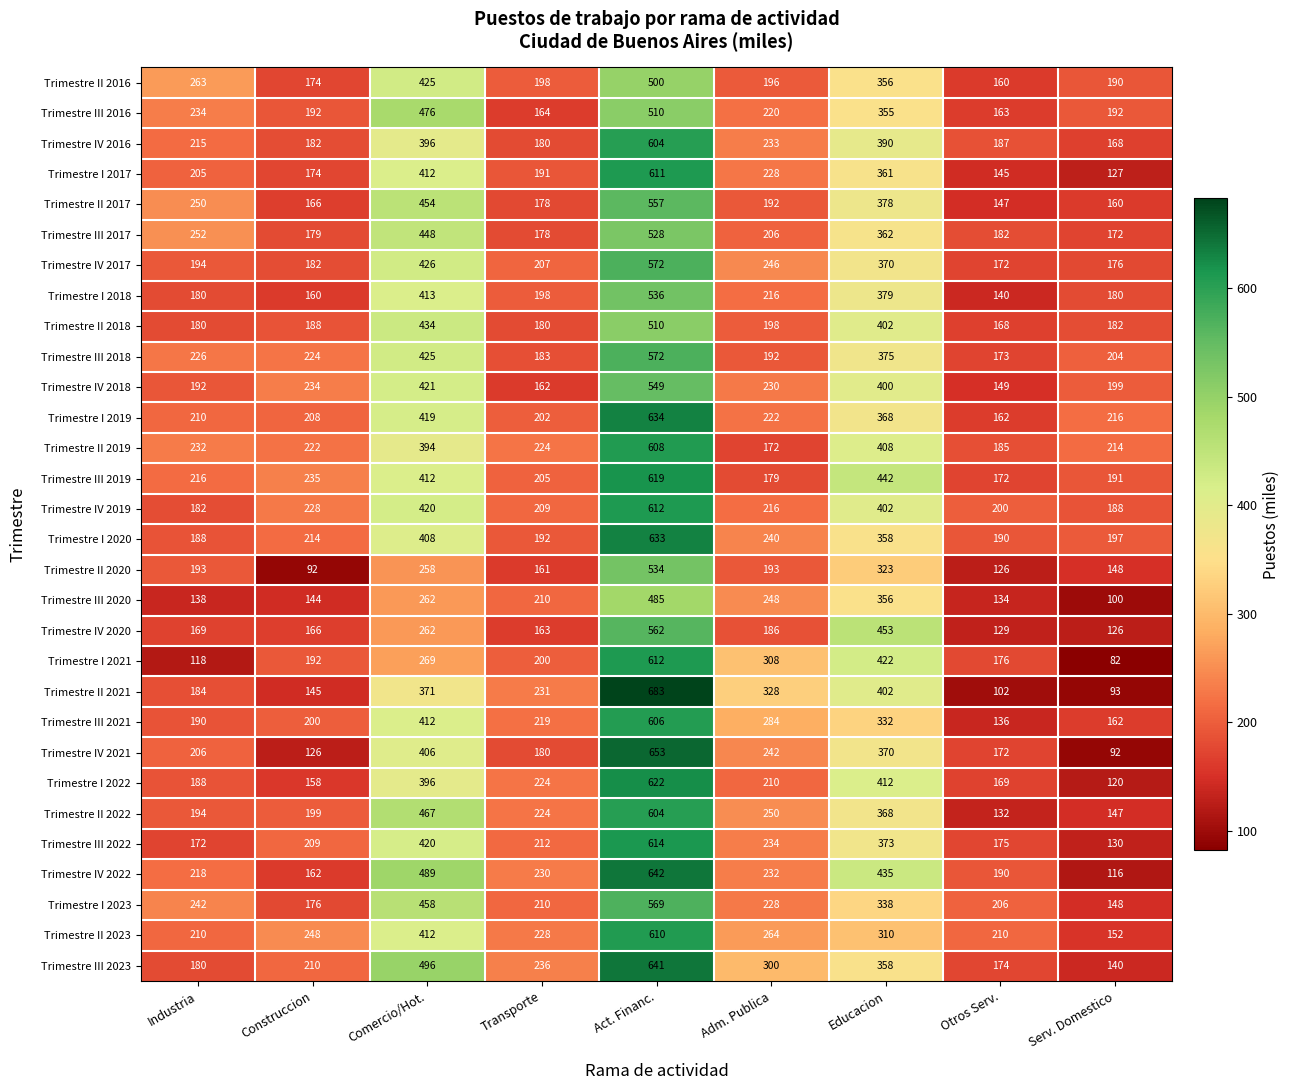

Where does the Trimestre III 2021 series first go above 219?

Comercio/Hot.